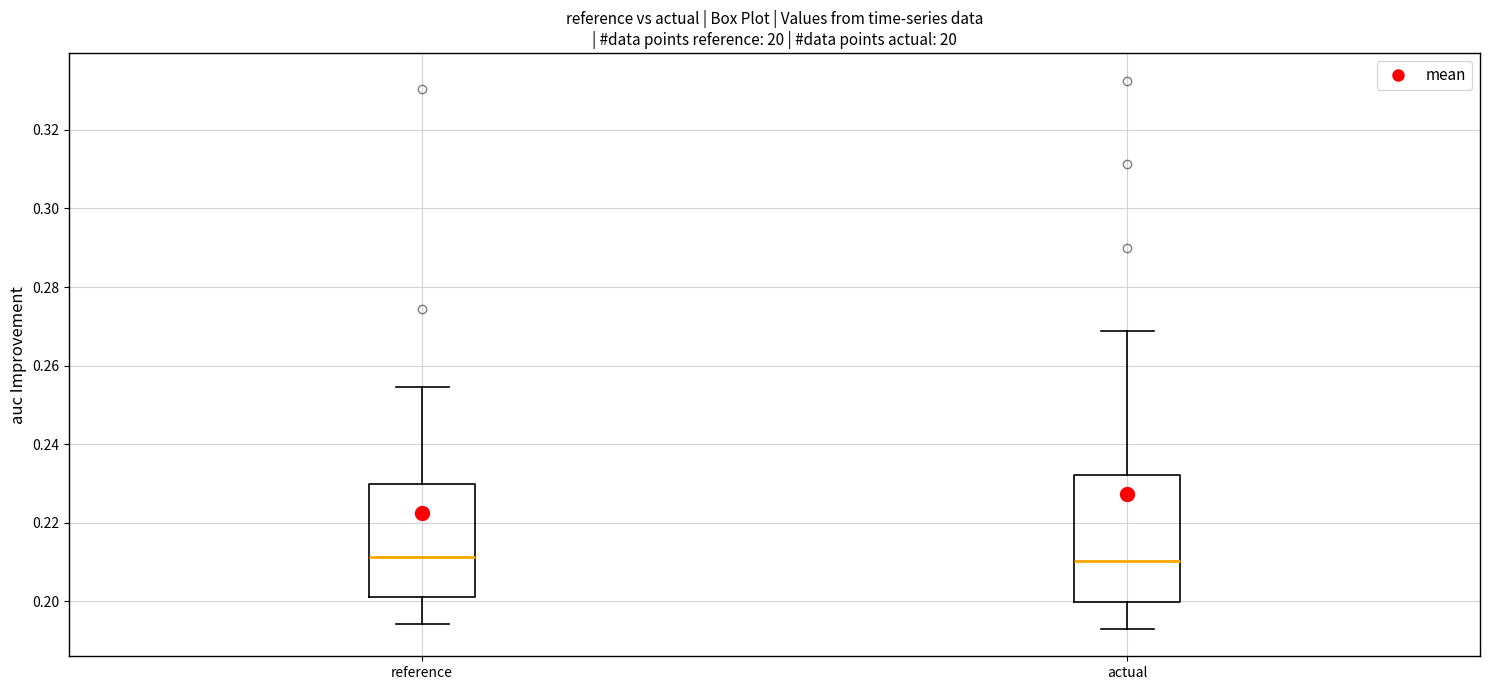

Reading left to right, read every box against the y-axis: the position of its median line, the range the box covers, and the ends of its whiskers. The values are not printed on the chart, so give them approximately, as read against the axis.

reference: median 0.212, box 0.202 to 0.230, whiskers 0.194 to 0.254
actual: median 0.210, box 0.200 to 0.232, whiskers 0.192 to 0.268